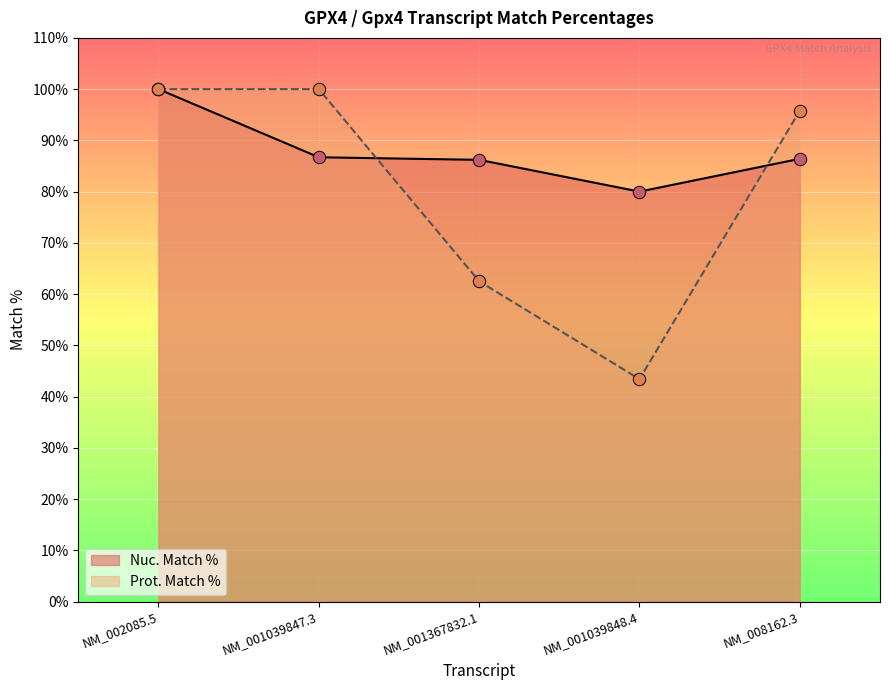

What are all the series names shown in the legend?

Nuc. Match %, Prot. Match %